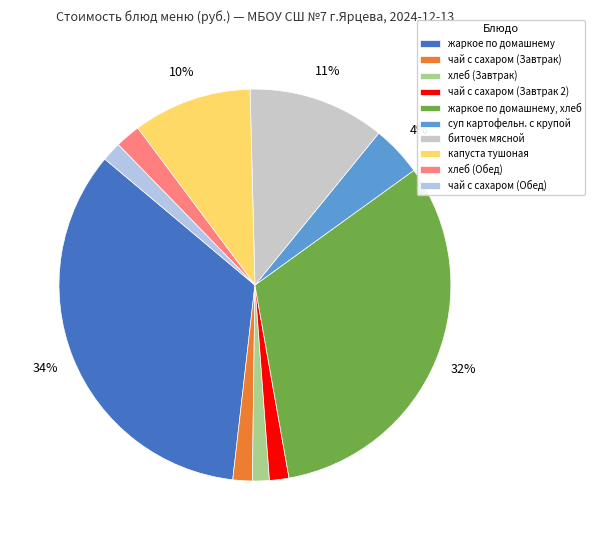

To the nearest percent, what is the average slice percentage?

10%